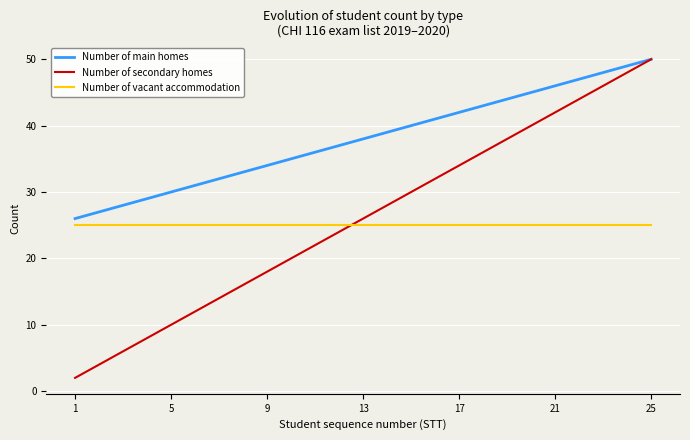

What is the greatest value displayed?

50